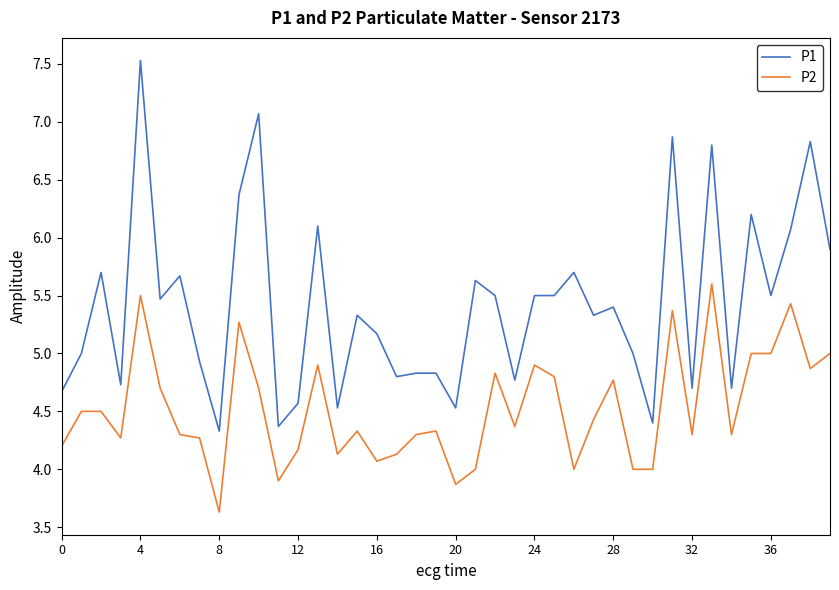

What is the smallest value displayed?

3.6